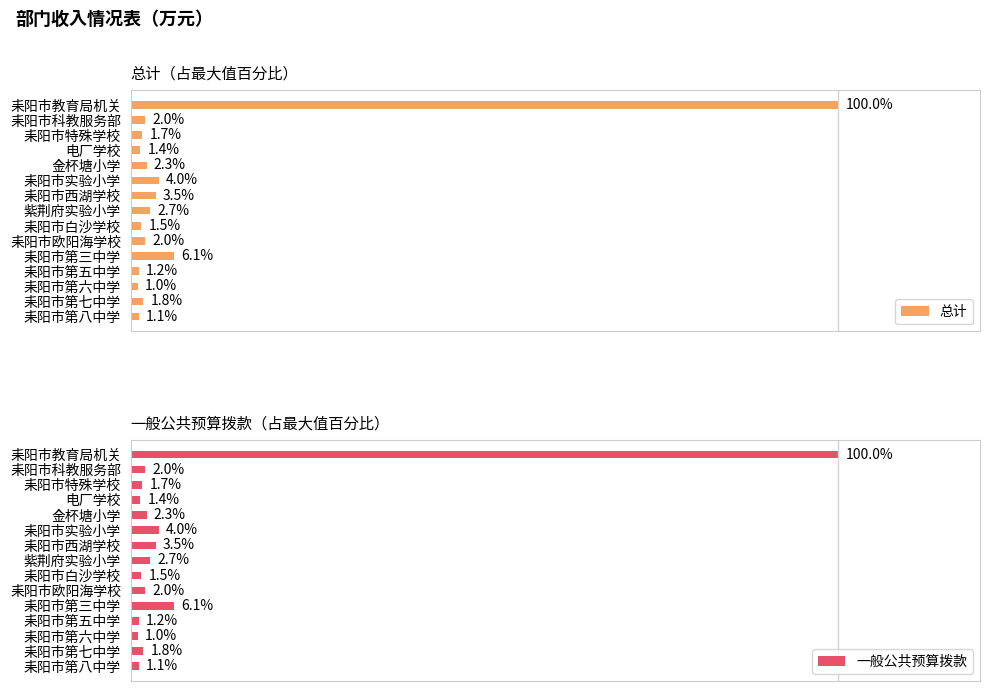

At which label is 总计 closest to 50?

耒阳市第三中学